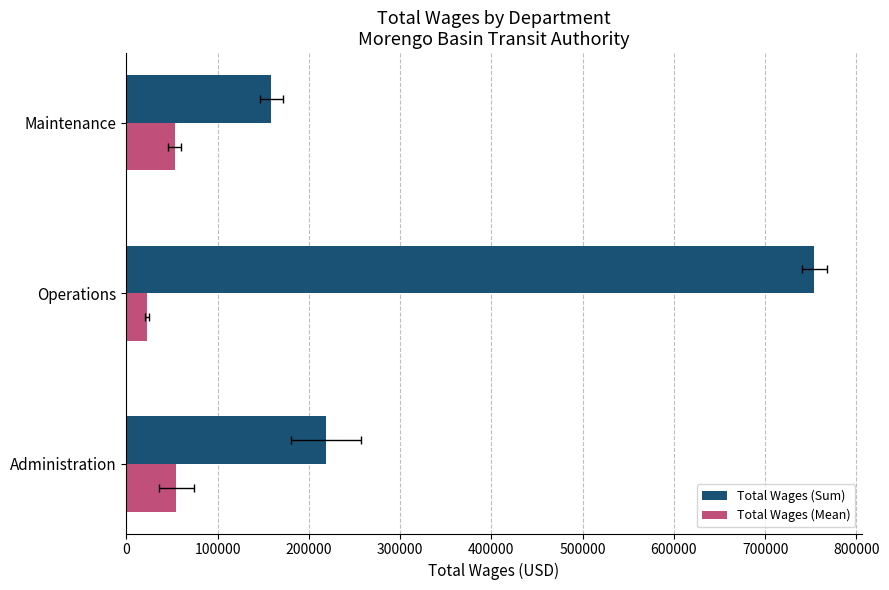

How many groups of bars are there?

3